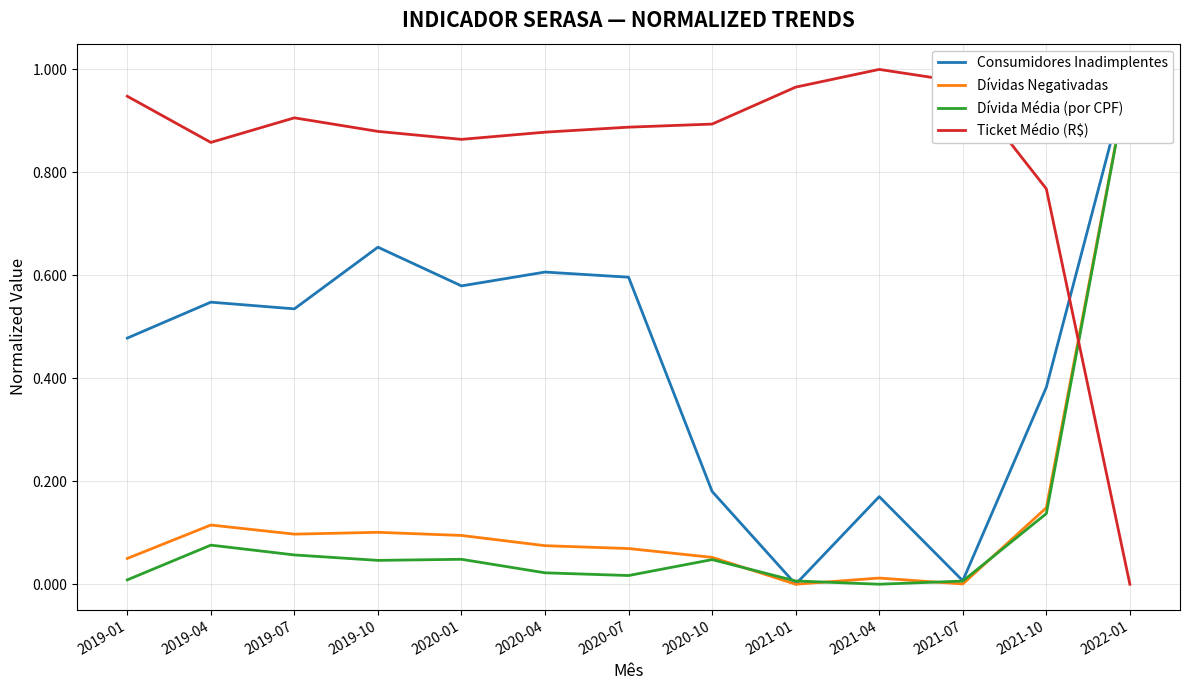

Which series ends up on top after the final intersection of Consumidores Inadimplentes and Dívida Média (por CPF)?

Consumidores Inadimplentes